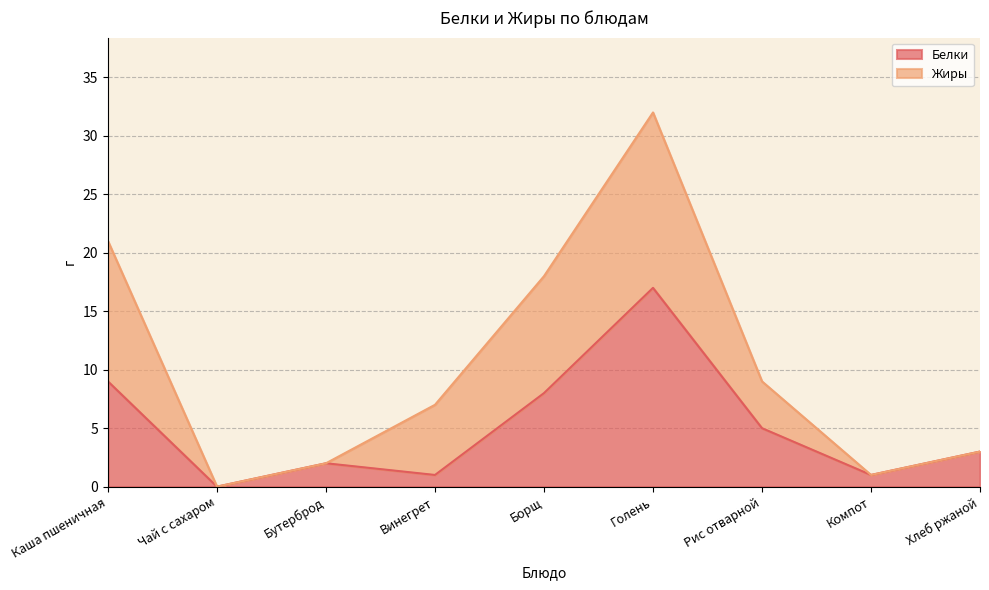

What position from the right is Борщ?

5